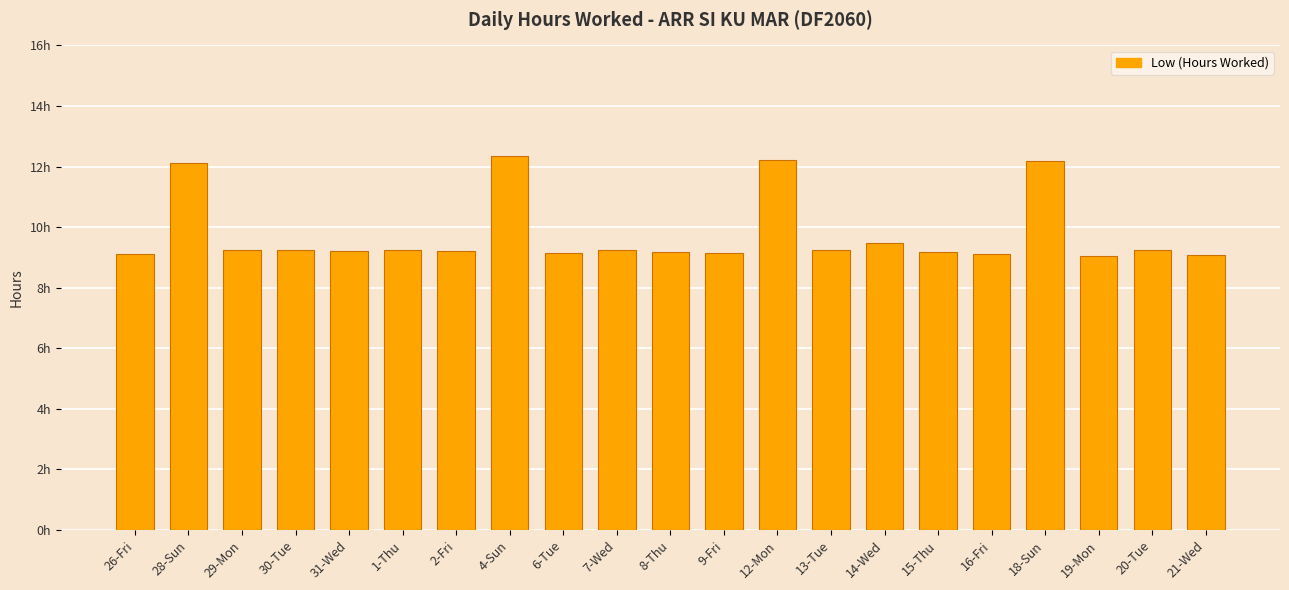

At which label is the value closest to 10?

14-Wed